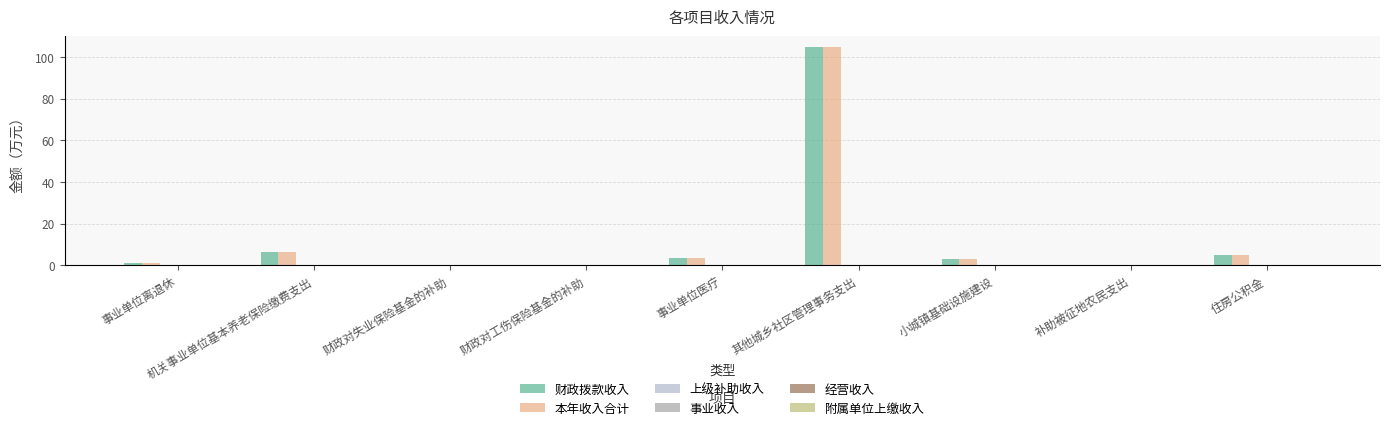

What is the greatest value displayed?

104.8